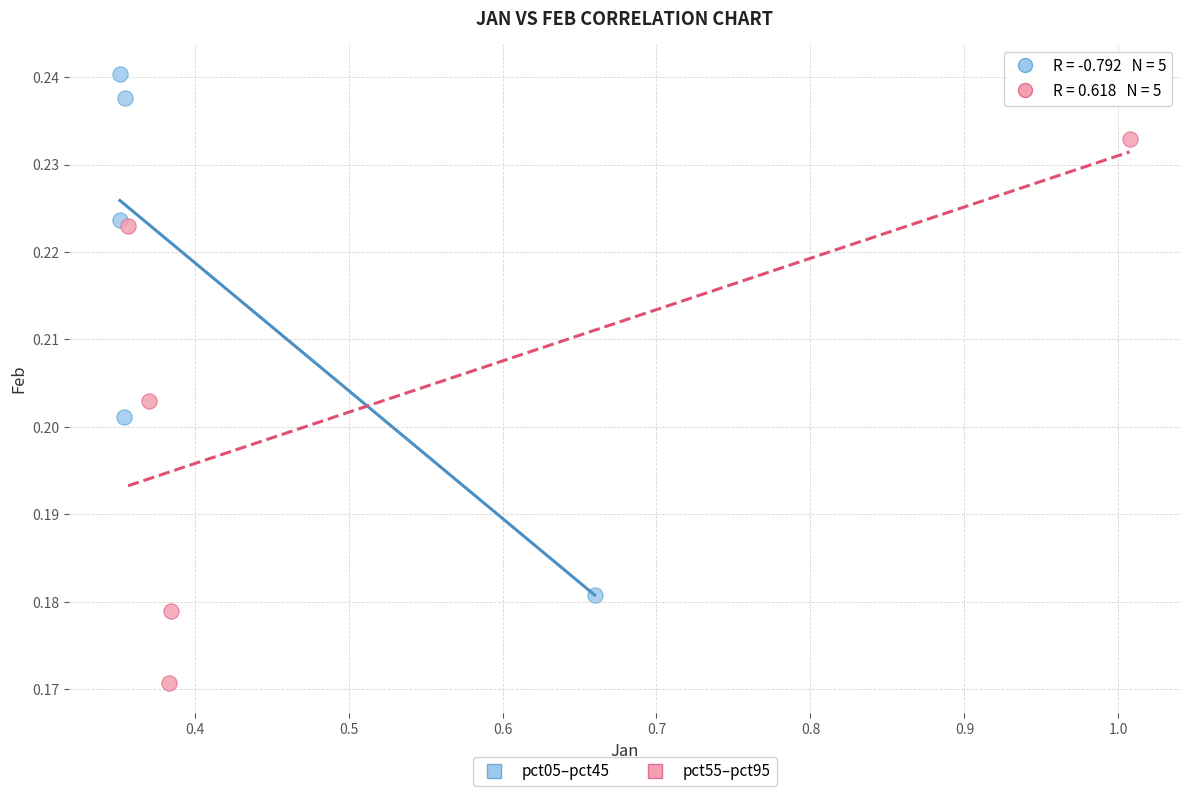

Which series reaches the minimum Y coordinate?

pct55–pct95